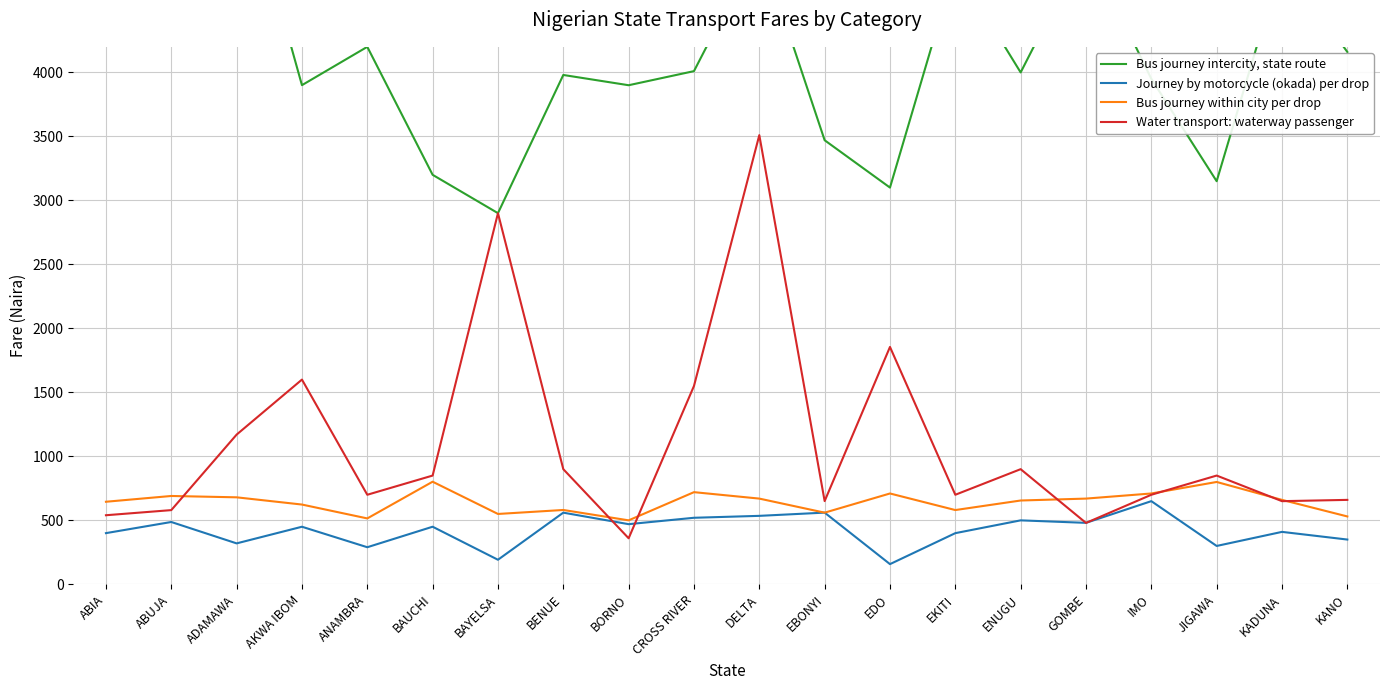

What is the maximum value for Bus journey within city per drop?

802.0